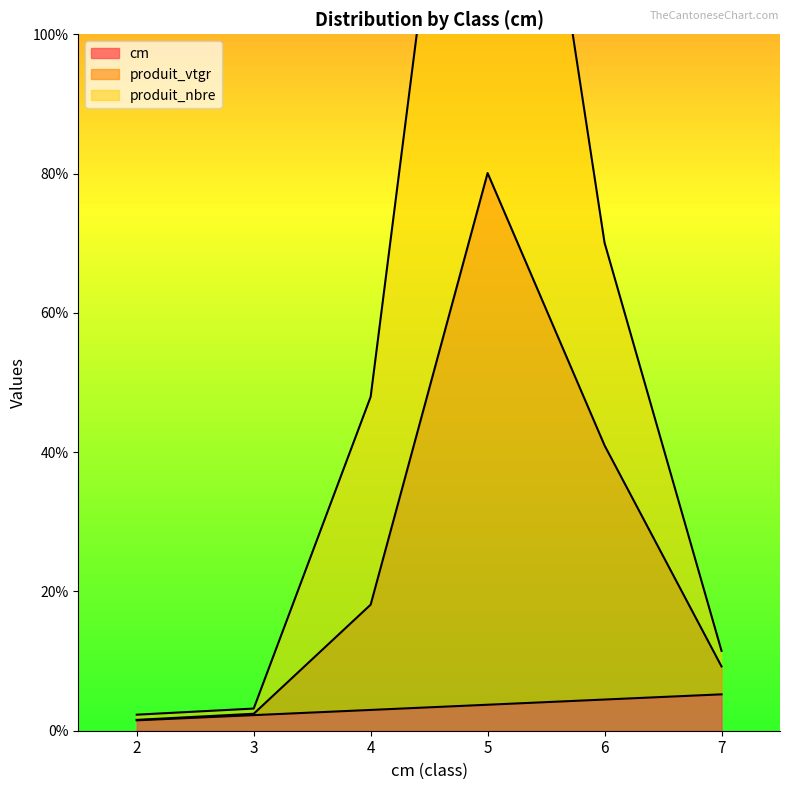

Is it true that produit_nbre equals 21.8 at 4?

False